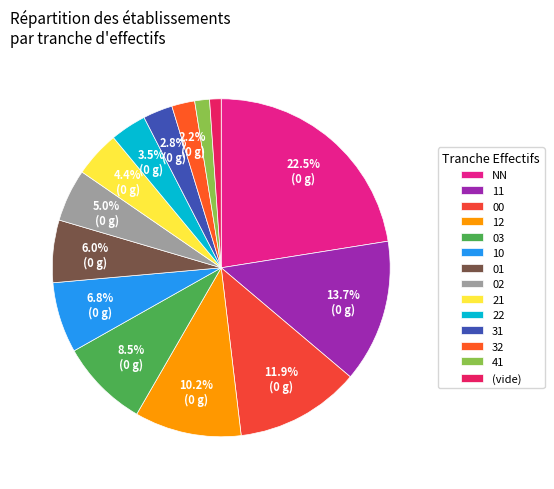

Which slice is the largest?

NN